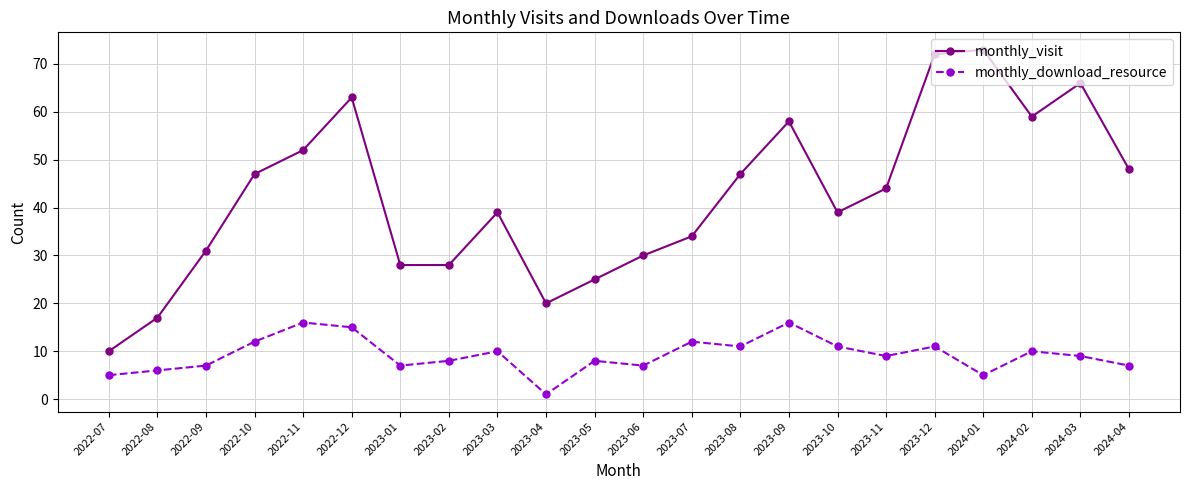

What is the label of the 5th point from the left?

2022-11